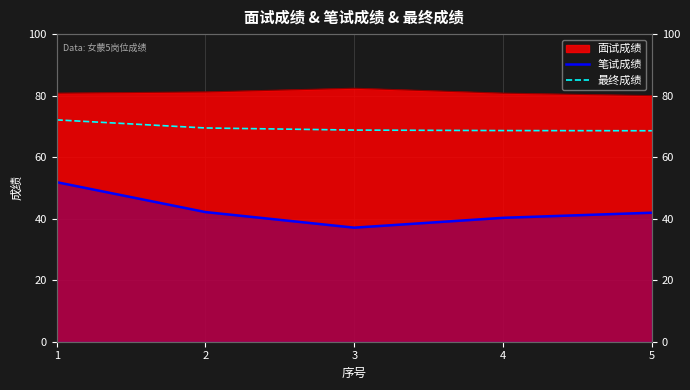

What is the sum of all 笔试成绩 values?

213.3